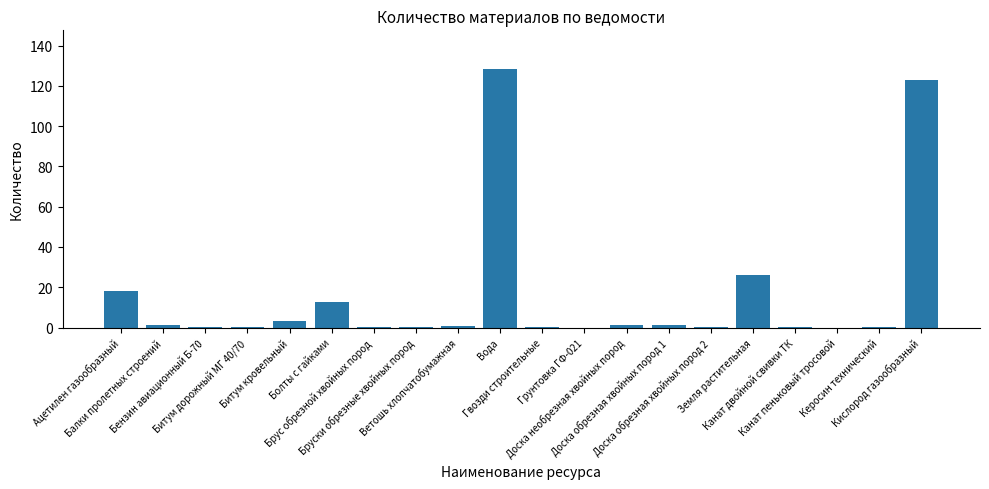

What is the approximate value at Битум дорожный МГ 40/70?

0.5